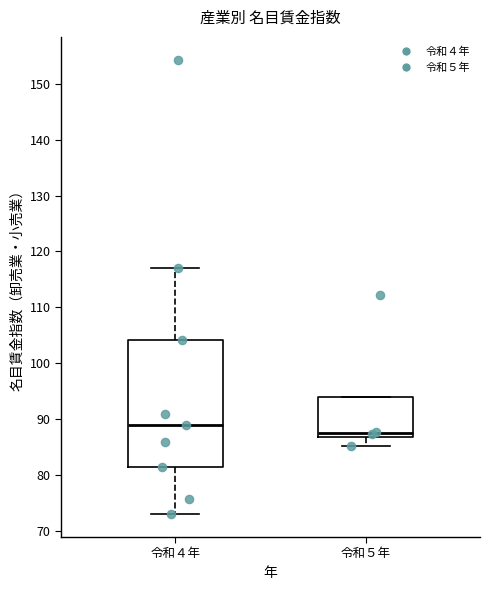

Where does the lower whisker of the box for 令和４年 end on the y-axis? The values are not printed on the chart, so give them approximately, as read against the axis.

73